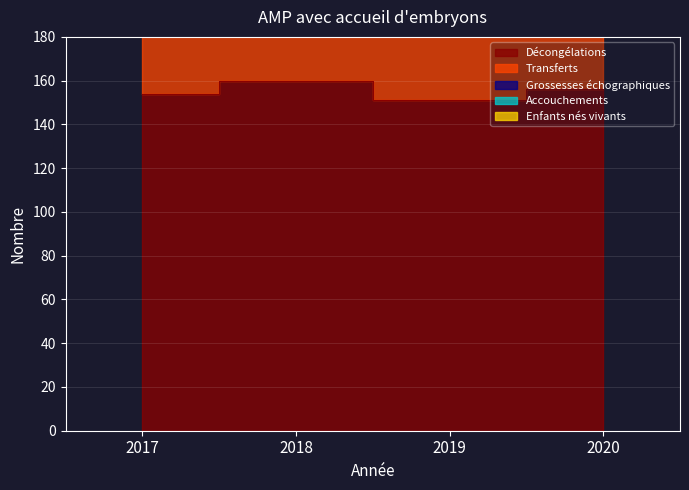

What is the maximum value shown in the chart?

447